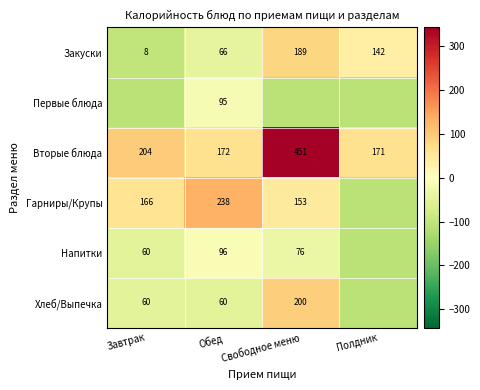

What is the difference between the highest and lowest values at Свободное меню?

450.6